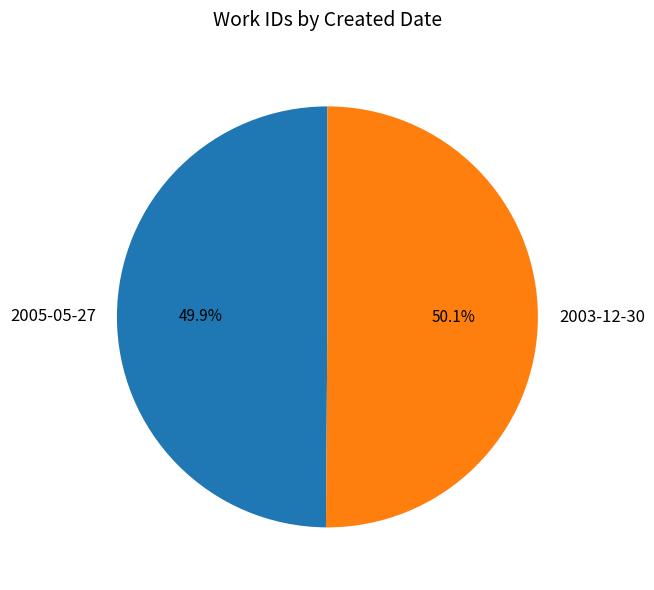

Is there a majority slice in this chart?

Yes